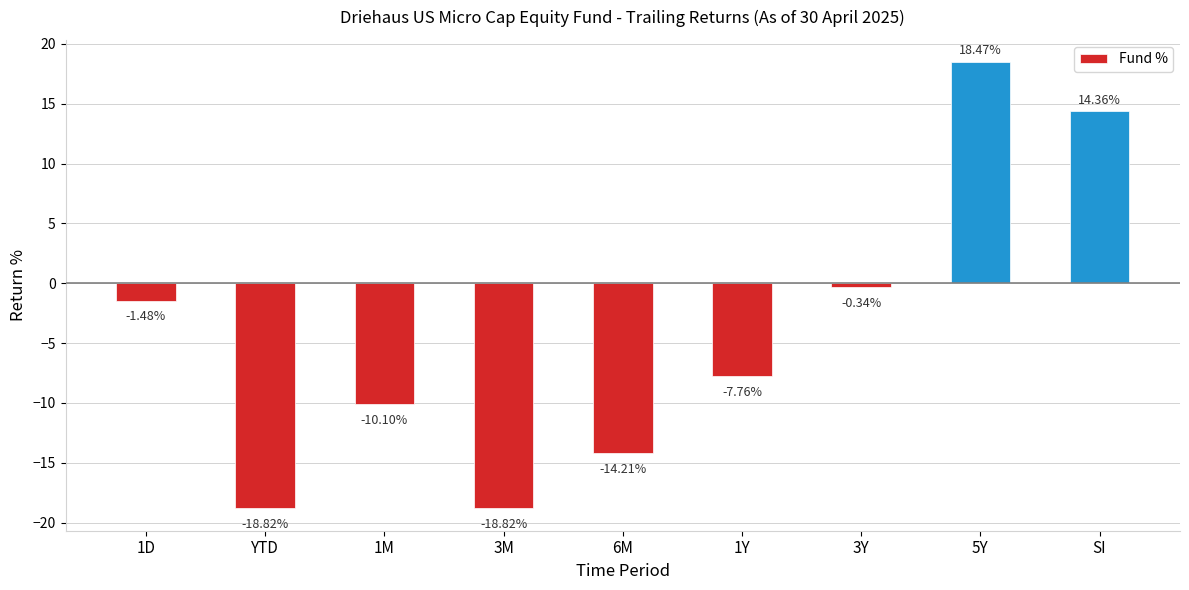

Count the number of data series in this chart.

1